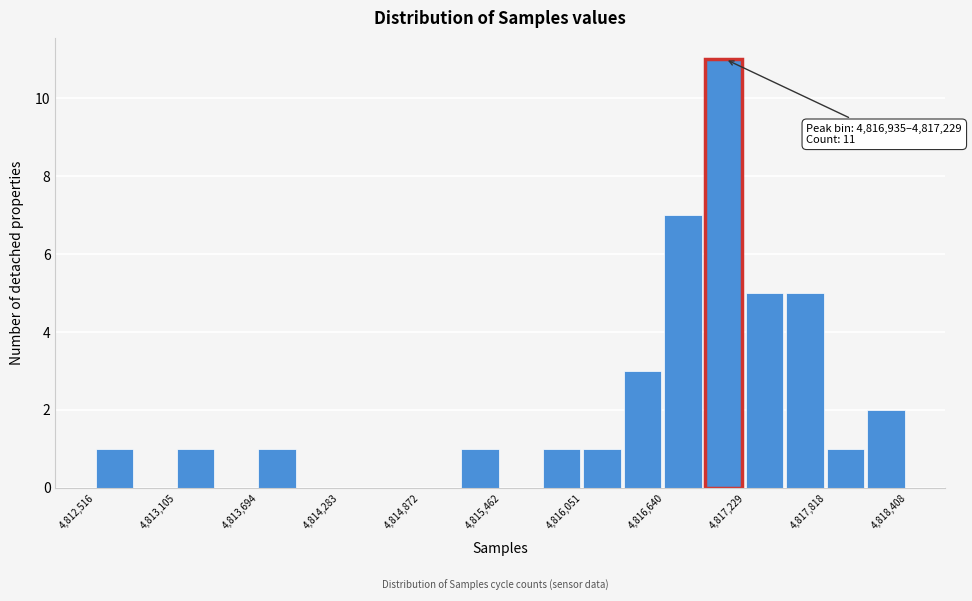

Around what value on the x-axis is the tallest bar? Give the approximate position of its centre, as read against the axis.

4817100